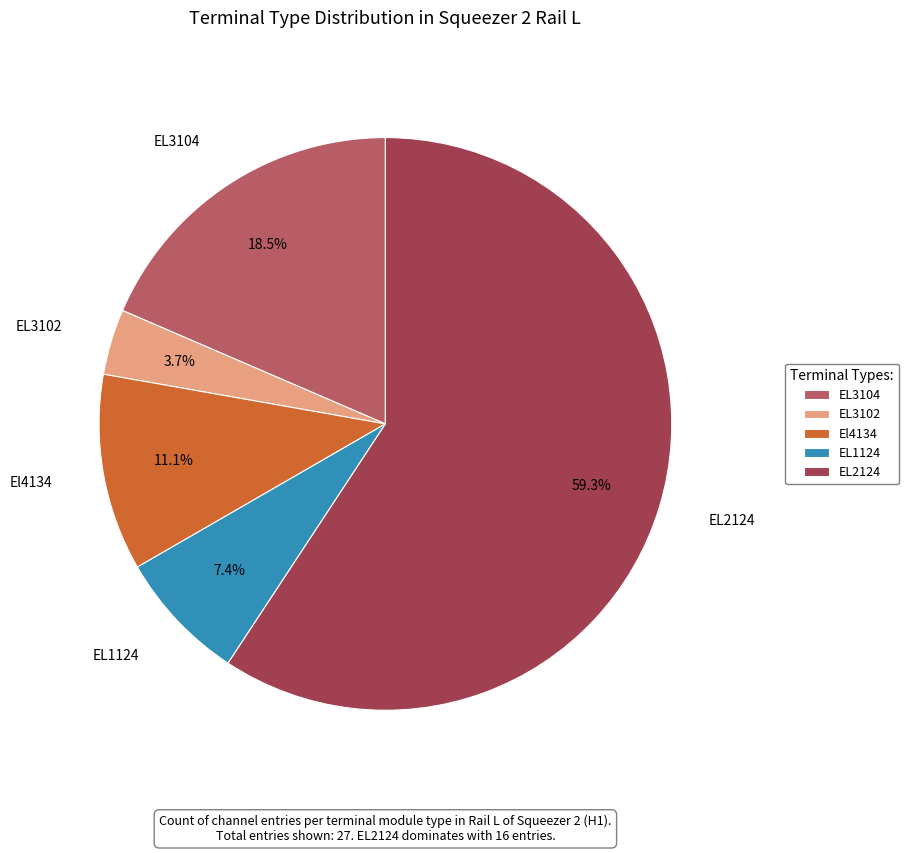

To the nearest percent, what percentage of the pie is EL2124?

59%